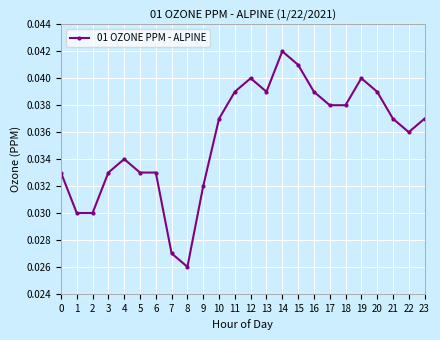

Does the chart have visible grid lines?

Yes